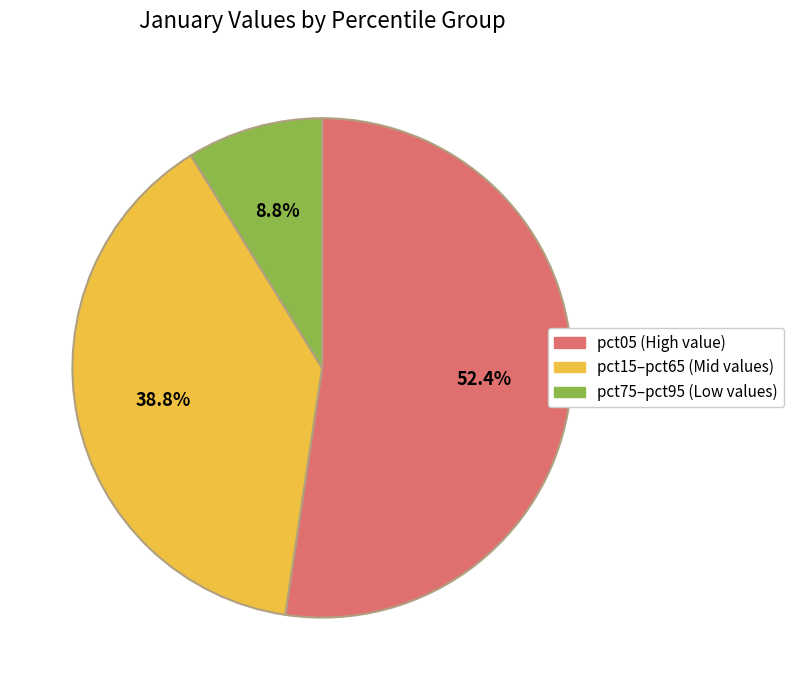

Is there any slice that represents more than half of the pie?

Yes